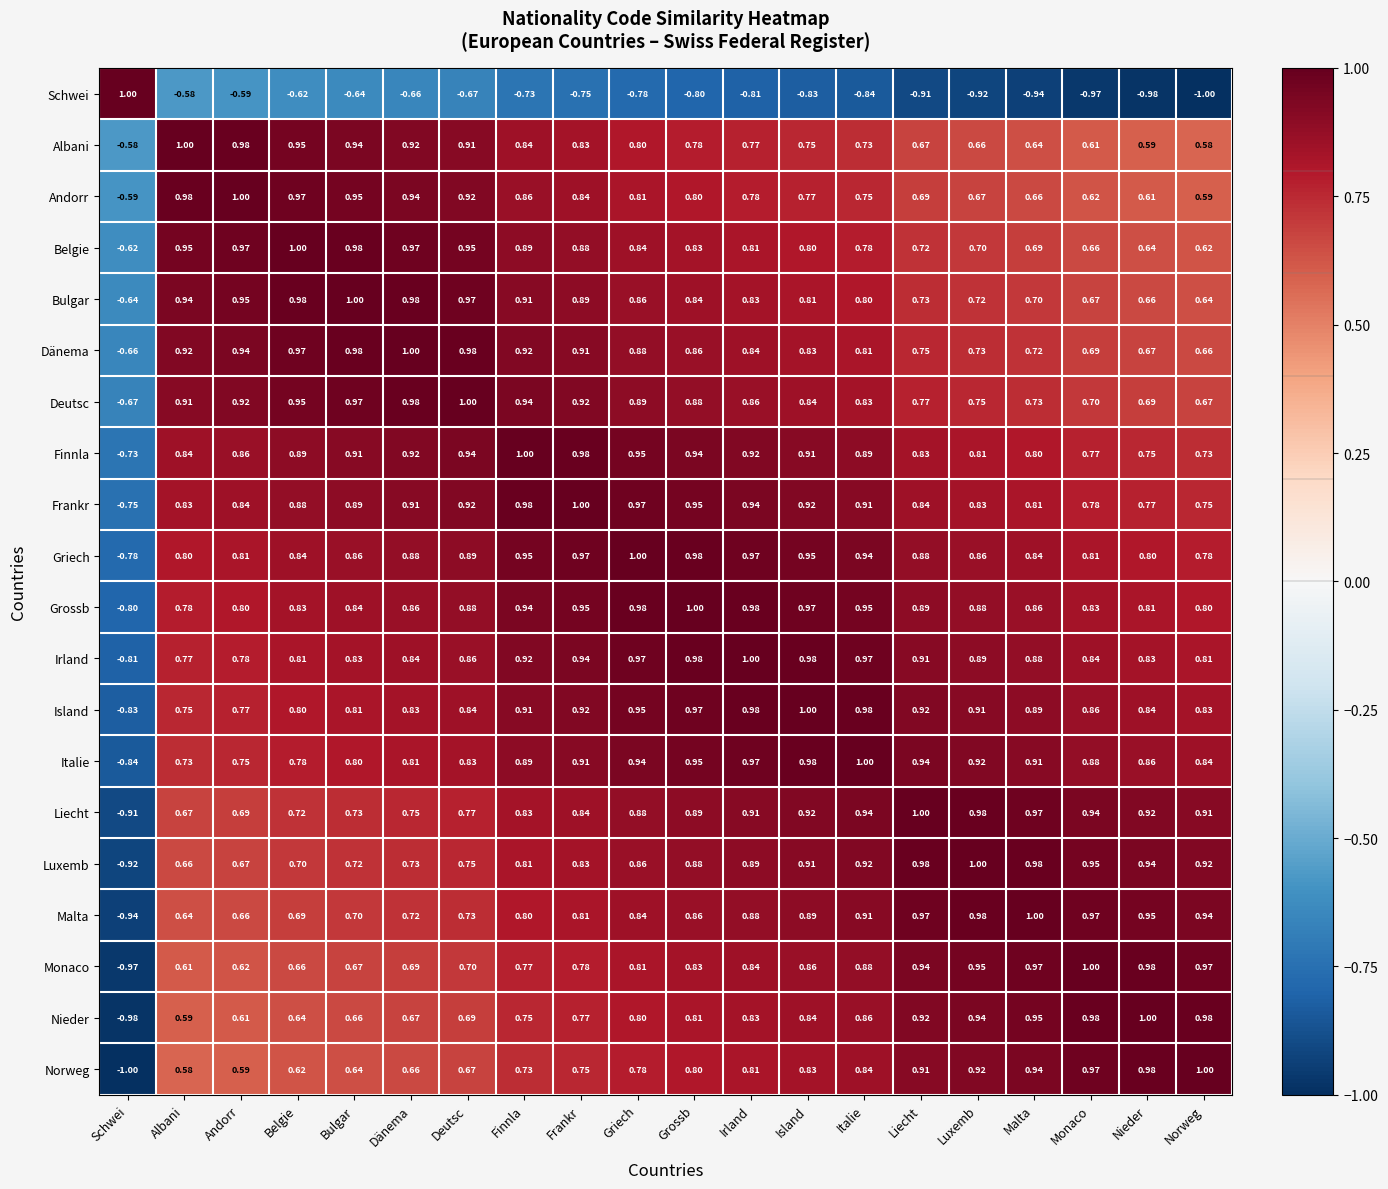

Which category has the lowest value in the Nieder series?

Schwei